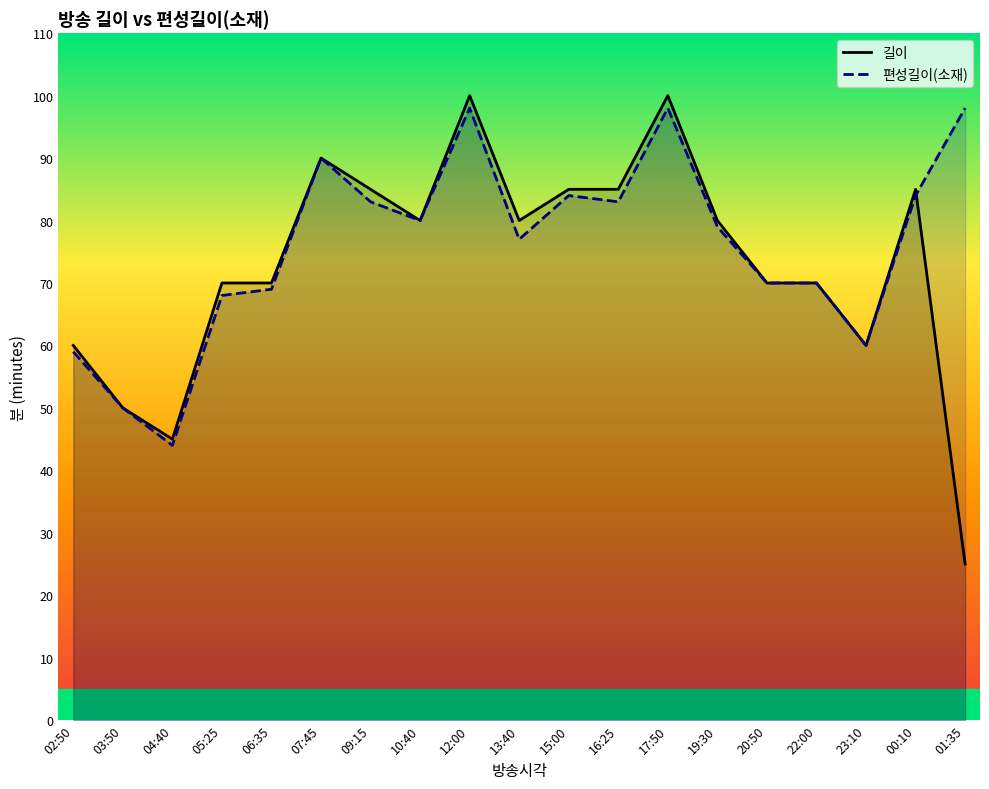

Reading left to right, list all the values displayed in this chart.

길이: 60	50	45	70	70	90	85	80	100	80	85	85	100	80	70	70	60	85	25
편성길이(소재): 59	50	44	68	69	90	83	80	98	77	84	83	98	79	70	70	60	84	98